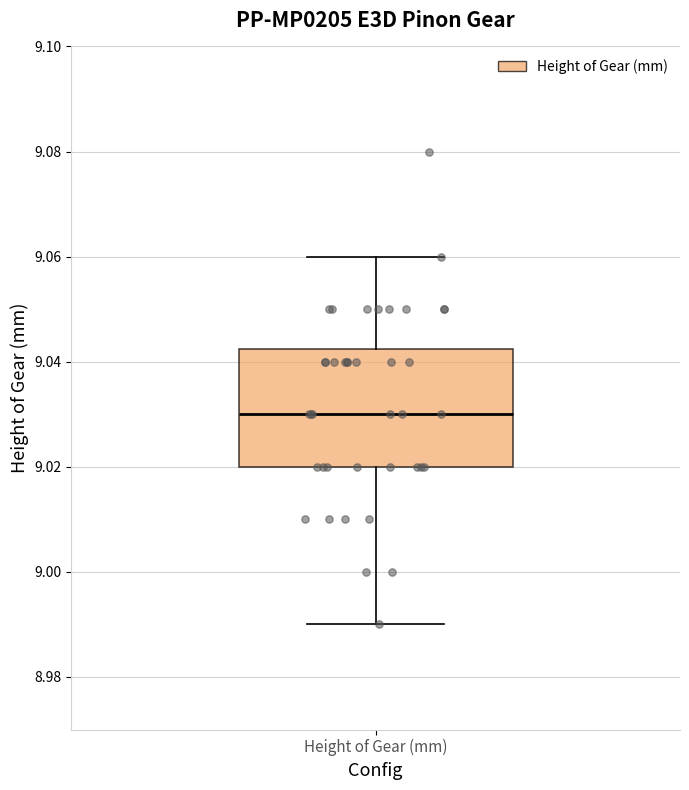

Read this box plot against the y-axis: the position of the median line, the range covered by the box, and the ends of both whiskers. The values are not printed on the chart, so give them approximately, as read against the axis.

median 9.030, box 9.020 to 9.042, whiskers 8.990 to 9.060